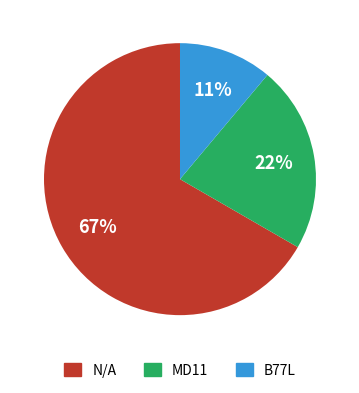

Does any single category account for the majority?

Yes